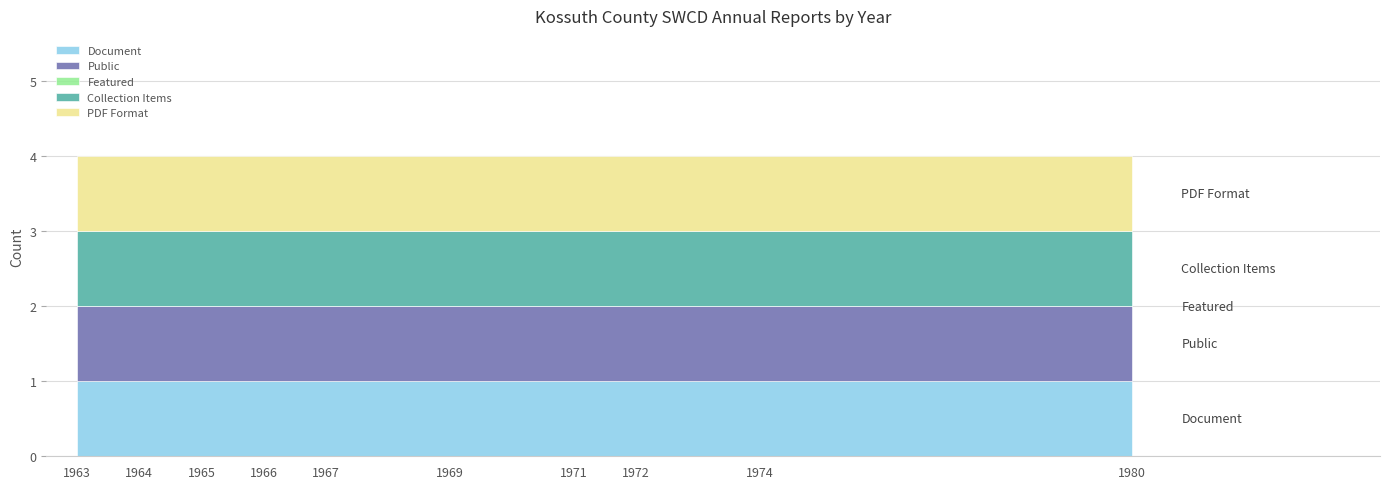

The value of Document at 1965 is 1. True or false?

True